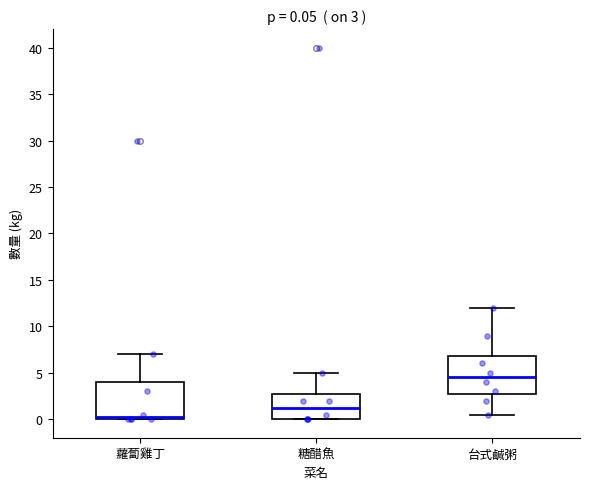

Which box's median line is the lowest?

蘿蔔雞丁